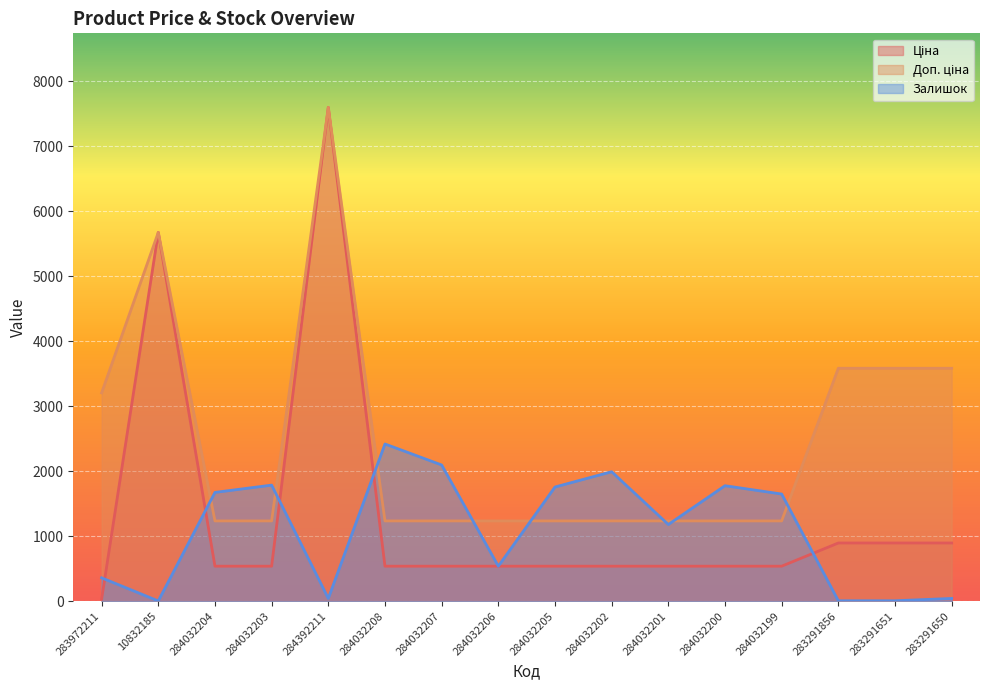

Reading left to right, extract all data points from this chart.

Ціна: 283972211=32.0	10832185=5673.8	284032204=539.0	284032203=539.0	284392211=7596.5	284032208=539.0	284032207=539.0	284032206=539.0	284032205=539.0	284032202=539.0	284032201=539.0	284032200=539.0	284032199=539.0	283291856=895.9	283291651=895.9	283291650=895.9
Доп. ціна: 283972211=3205.0	10832185=5673.8	284032204=1235.4	284032203=1235.4	284392211=7596.5	284032208=1235.4	284032207=1235.4	284032206=1235.4	284032205=1235.4	284032202=1235.4	284032201=1235.4	284032200=1235.4	284032199=1235.4	283291856=3583.6	283291651=3583.6	283291650=3583.6
Залишок: 283972211=360.0	10832185=4.0	284032204=1674.0	284032203=1786.0	284392211=43.0	284032208=2419.0	284032207=2096.0	284032206=539.0	284032205=1757.0	284032202=1992.0	284032201=1180.0	284032200=1777.0	284032199=1649.0	283291856=7.0	283291651=7.0	283291650=43.0